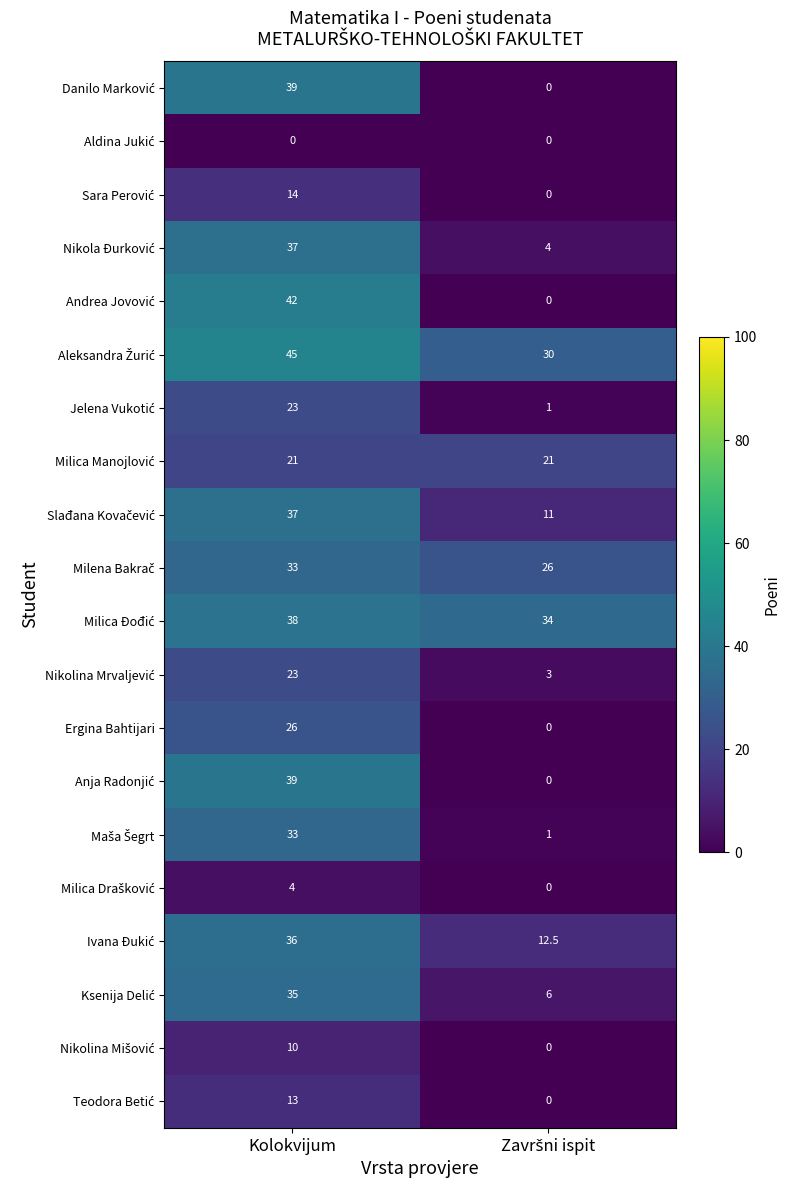

At which category is the sum across all series the highest?

Kolokvijum